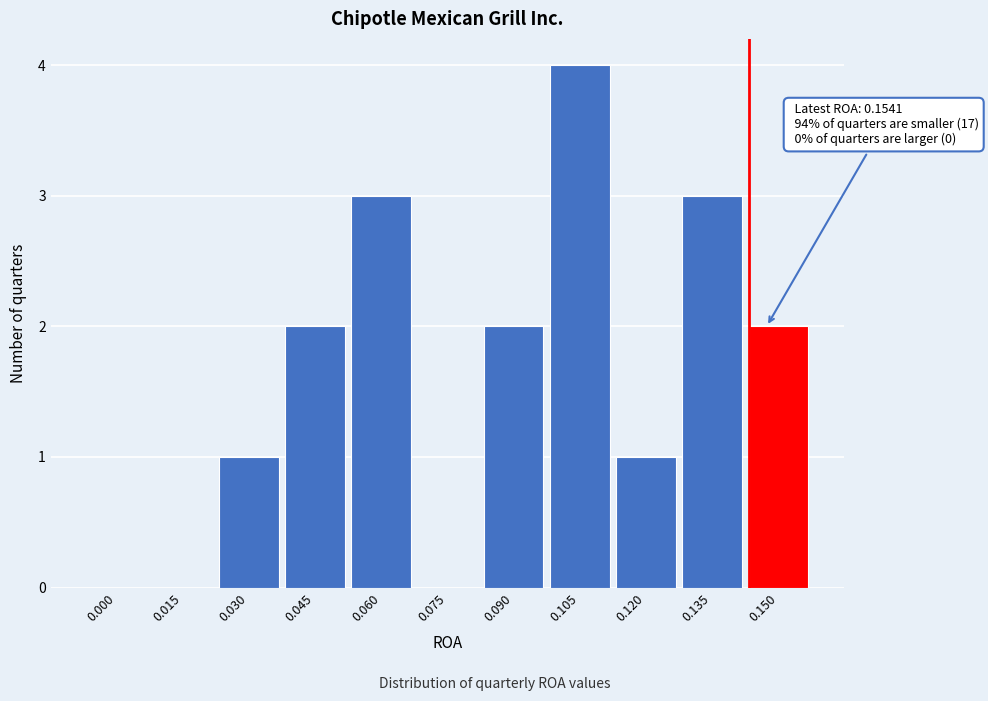

Reading left to right, transcribe all the data shown in this chart.

0.000=0	0.015=0	0.030=1	0.045=2	0.060=3	0.075=0	0.090=2	0.105=4	0.120=1	0.135=3	0.150=2